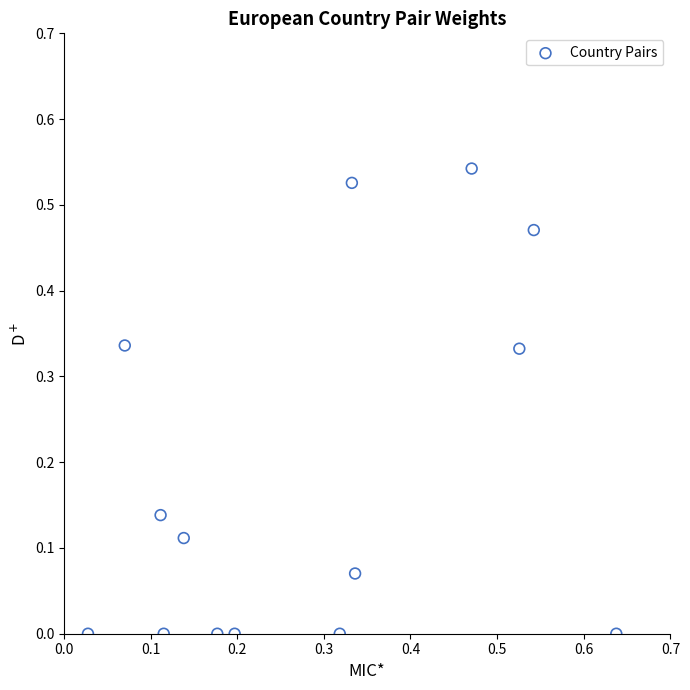

What is the range of X values (max minus min)?

0.6